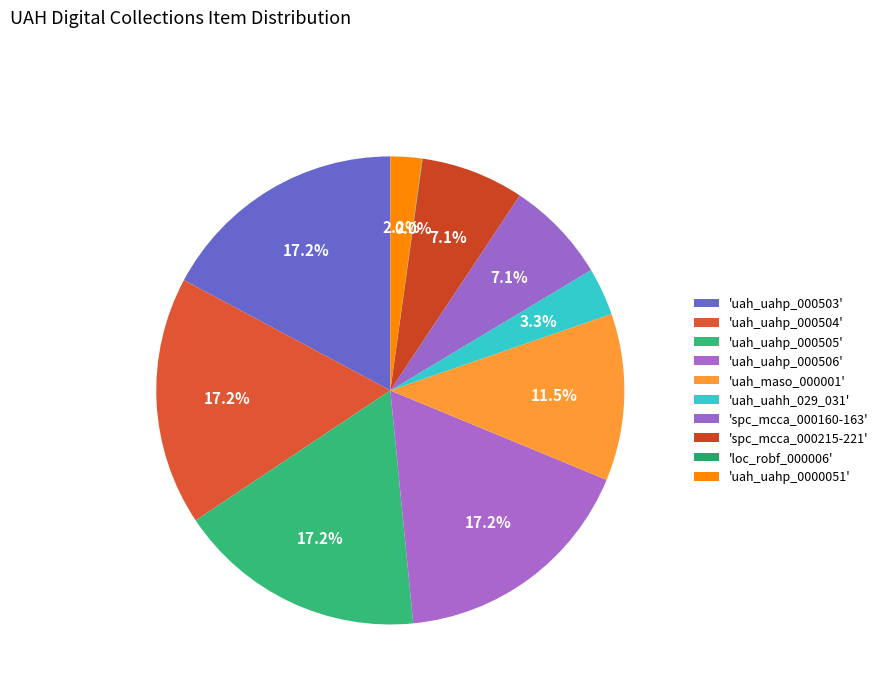

Which slice is the largest?

uah_uahp_000506